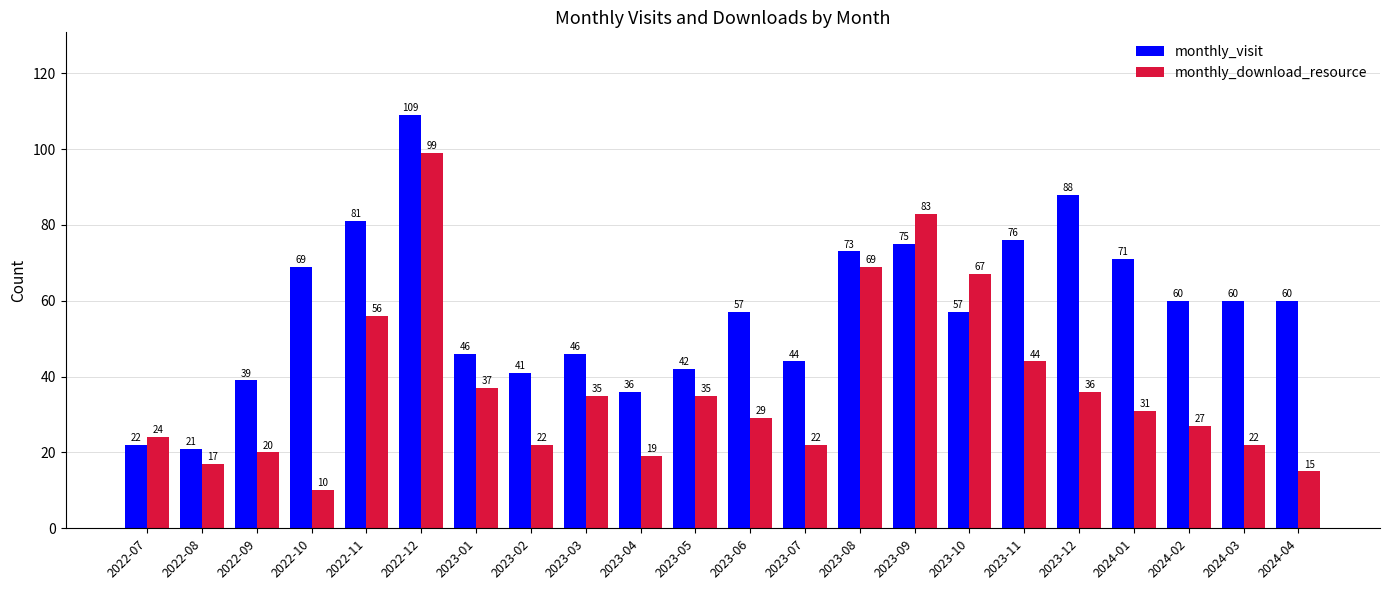

Are the bars horizontal?

No